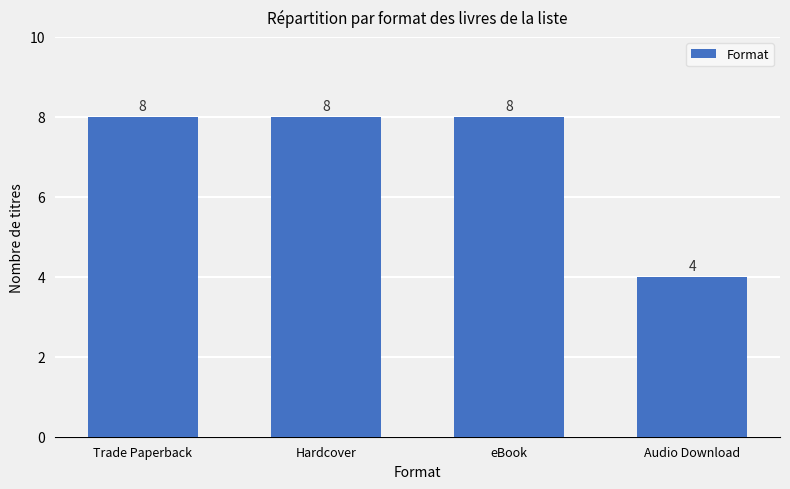

Reading left to right, what are all the values shown in this chart?

Trade Paperback=8	Hardcover=8	eBook=8	Audio Download=4